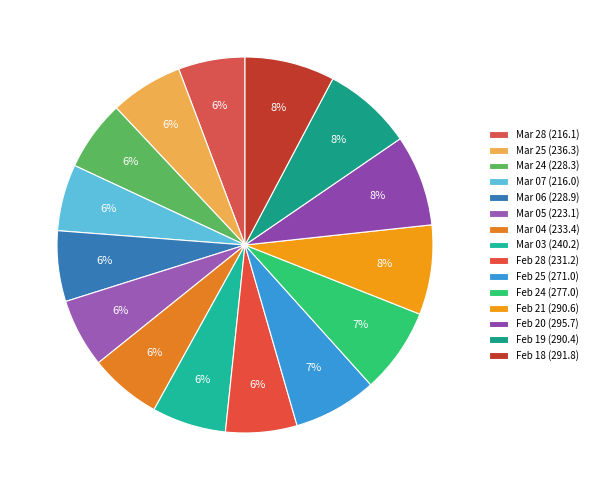

To the nearest percent, what is the average slice percentage?

7%